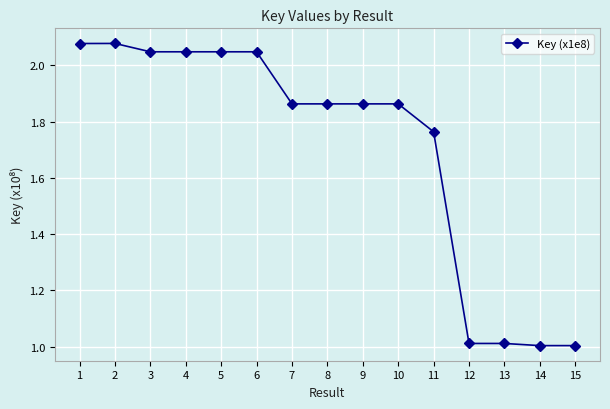

True or false: the data has more than 0 interior local peaks.

True